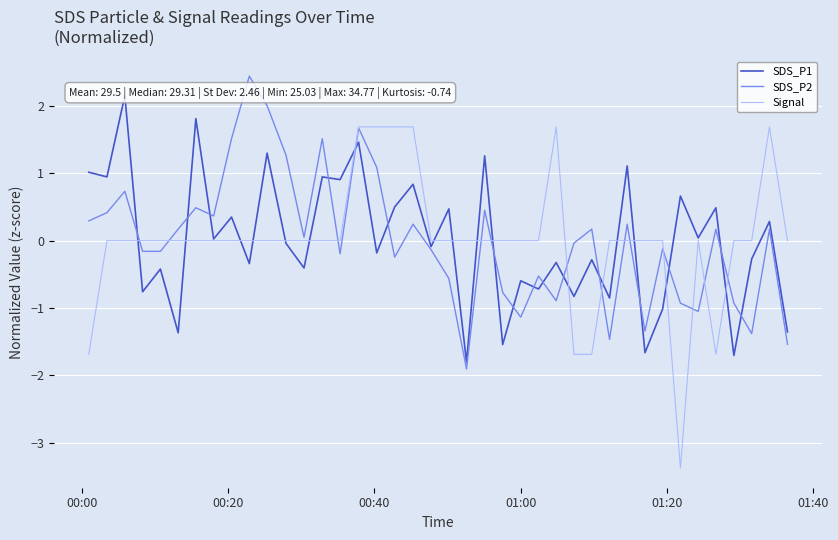

Reading left to right, list all the values displayed in this chart.

SDS_P1: 1.0	0.9	2.2	-0.8	-0.4	-1.4	1.8	0.0	0.3	-0.3	1.3	-0.0	-0.4	0.9	0.9	1.5	-0.2	0.5	0.8	-0.1	0.5	-1.8	1.3	-1.5	-0.6	-0.7	-0.3	-0.8	-0.3	-0.9	1.1	-1.7	-1.0	0.7	0.0	0.5	-1.7	-0.3	0.3	-1.4
SDS_P2: 0.3	0.4	0.7	-0.2	-0.2	0.2	0.5	0.4	1.5	2.4	2.0	1.3	0.0	1.5	-0.2	1.7	1.1	-0.2	0.2	-0.1	-0.6	-1.9	0.5	-0.8	-1.1	-0.5	-0.9	-0.0	0.2	-1.5	0.2	-1.3	-0.1	-0.9	-1.1	0.2	-0.9	-1.4	0.2	-1.5
Signal: -1.7	0.0	0.0	0.0	0.0	0.0	0.0	0.0	0.0	0.0	0.0	0.0	0.0	0.0	0.0	1.7	1.7	1.7	1.7	0.0	0.0	0.0	0.0	0.0	0.0	0.0	1.7	-1.7	-1.7	0.0	0.0	0.0	0.0	-3.4	0.0	-1.7	0.0	0.0	1.7	0.0